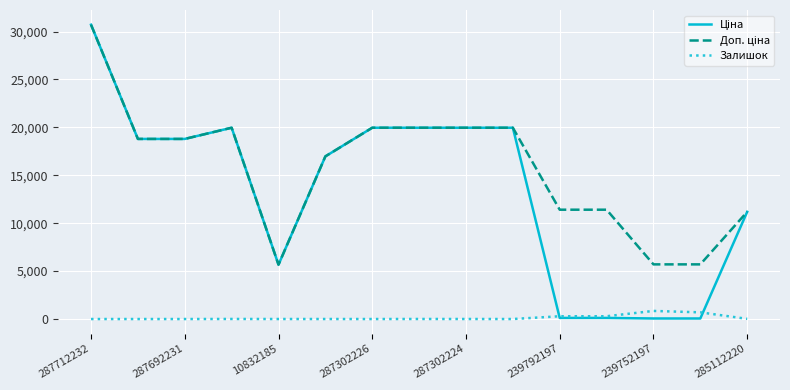

What is the highest value of the Залишок series?

845.0